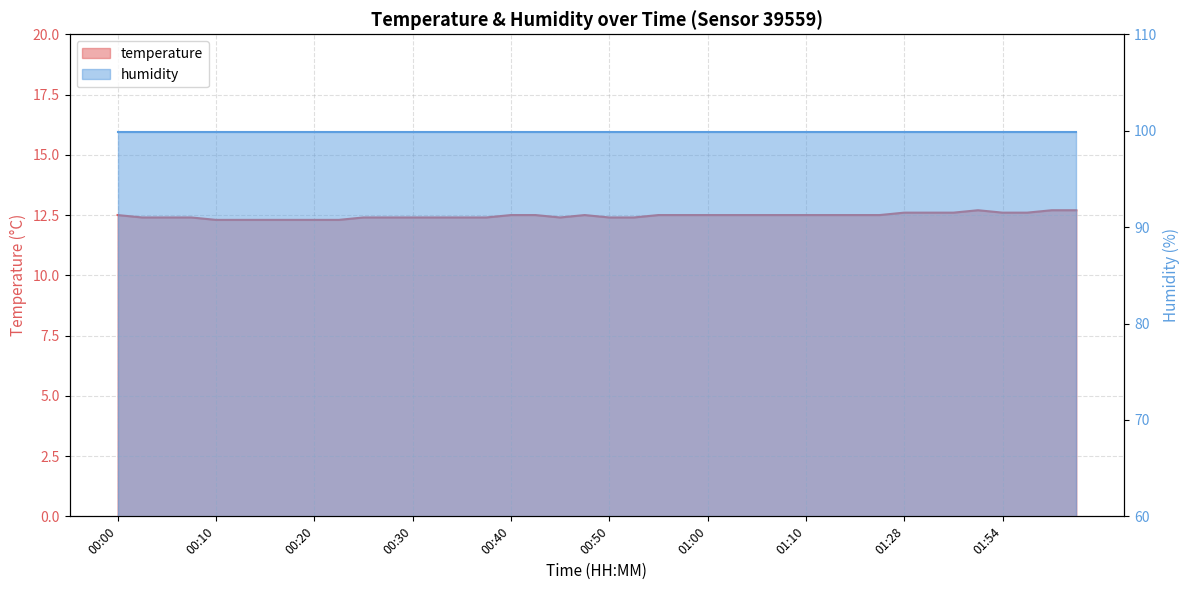

The chart shows a value of 5.3 at 00:15. True or false?

False